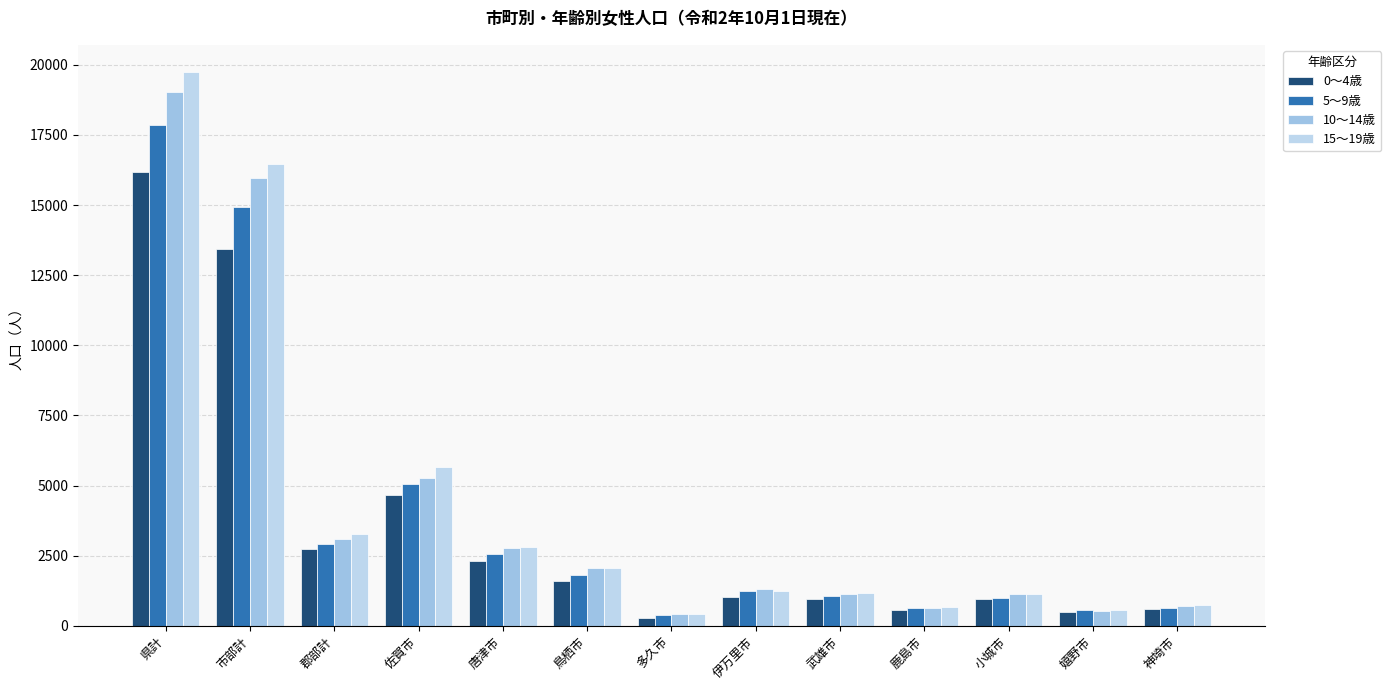

What is the maximum value for 15～19歳?

19727